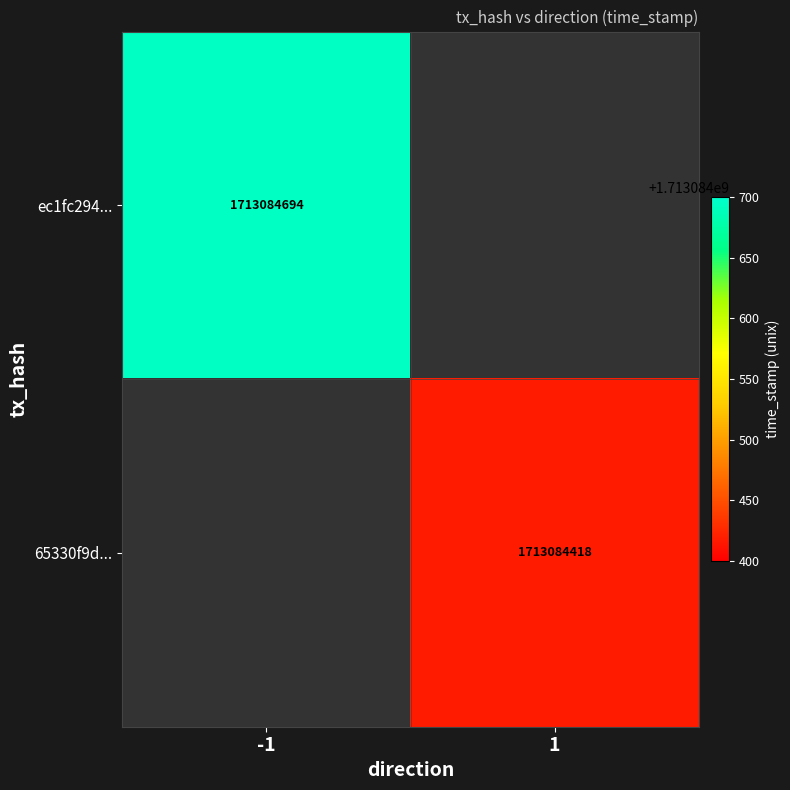

How many values in ec1fc294131070dd63743fd3ad9fd051e4eced6 are above zero?

1